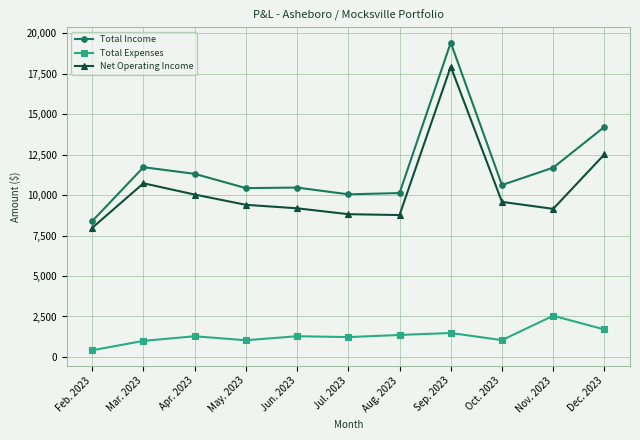

Read the Net Operating Income value at Jun. 2023, to the nearest 10.

9180